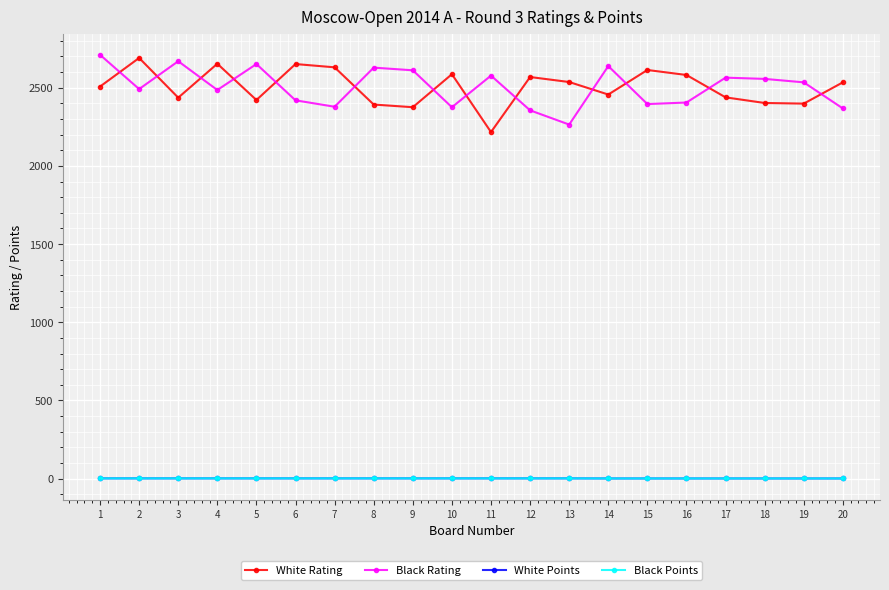

The Black Rating series shows 2375.0 at 10. True or false?

True